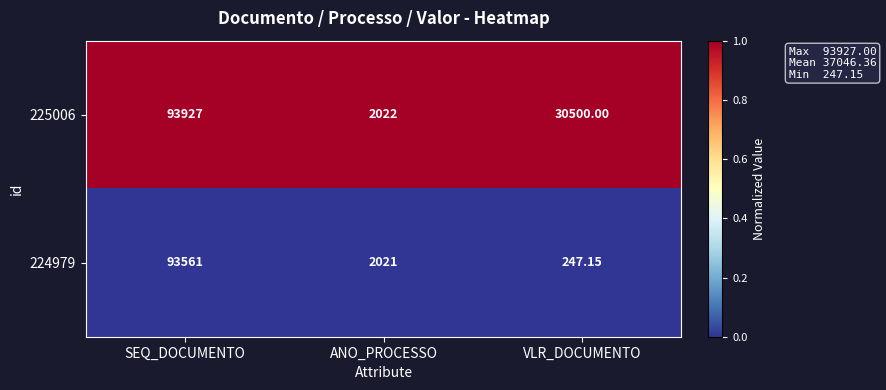

Rank the series at ANO_PROCESSO from highest to lowest value.

225006, 224979